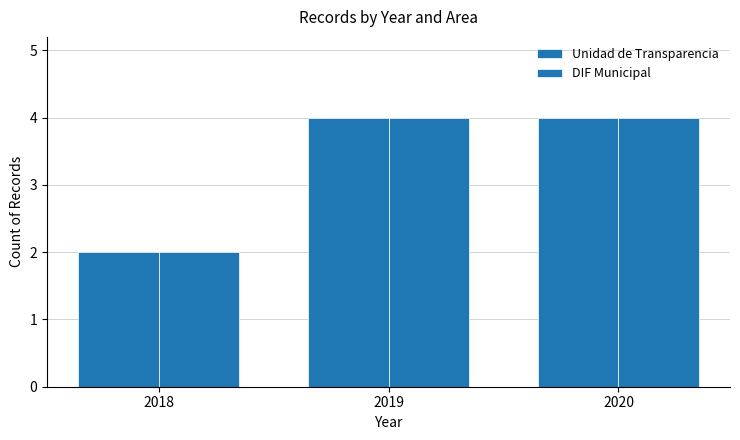

Are the bars horizontal?

No